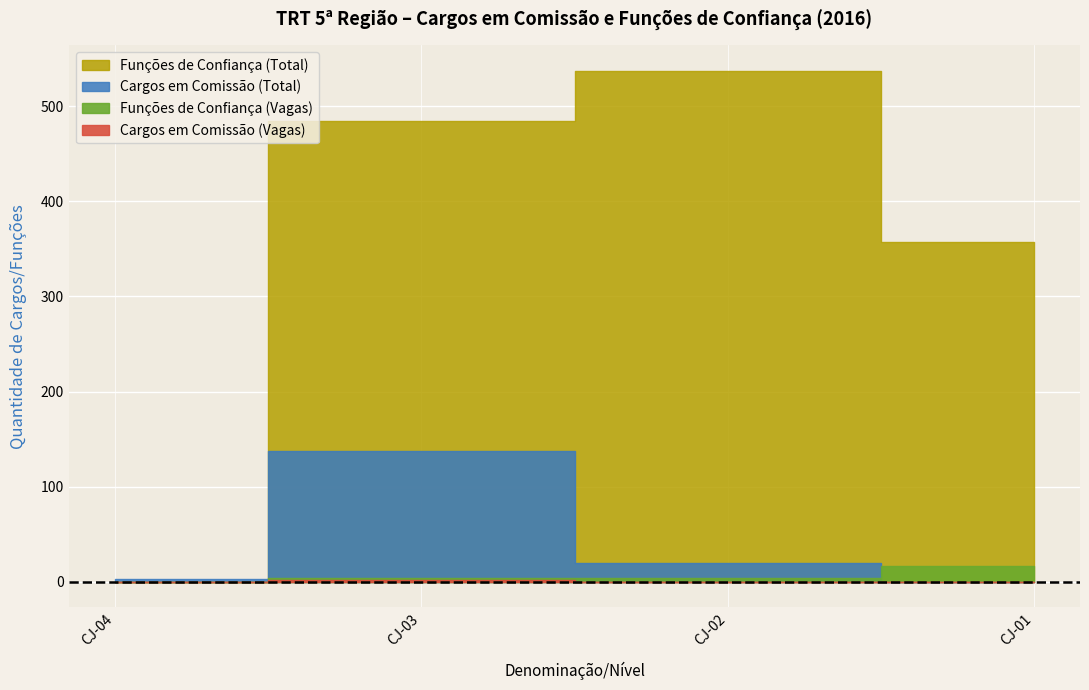

What position from the right is CJ-04 / FC-06?

4